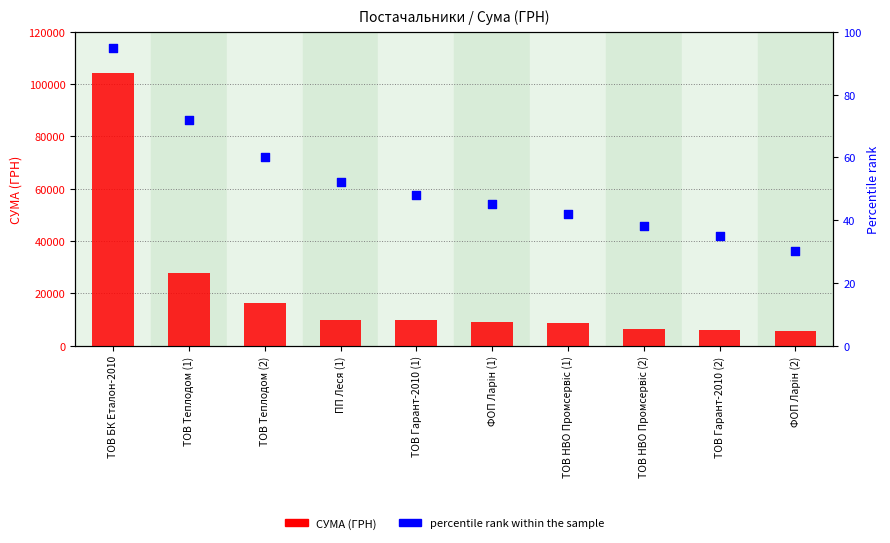

Which series has the largest total across all categories?

СУМА (ГРН)